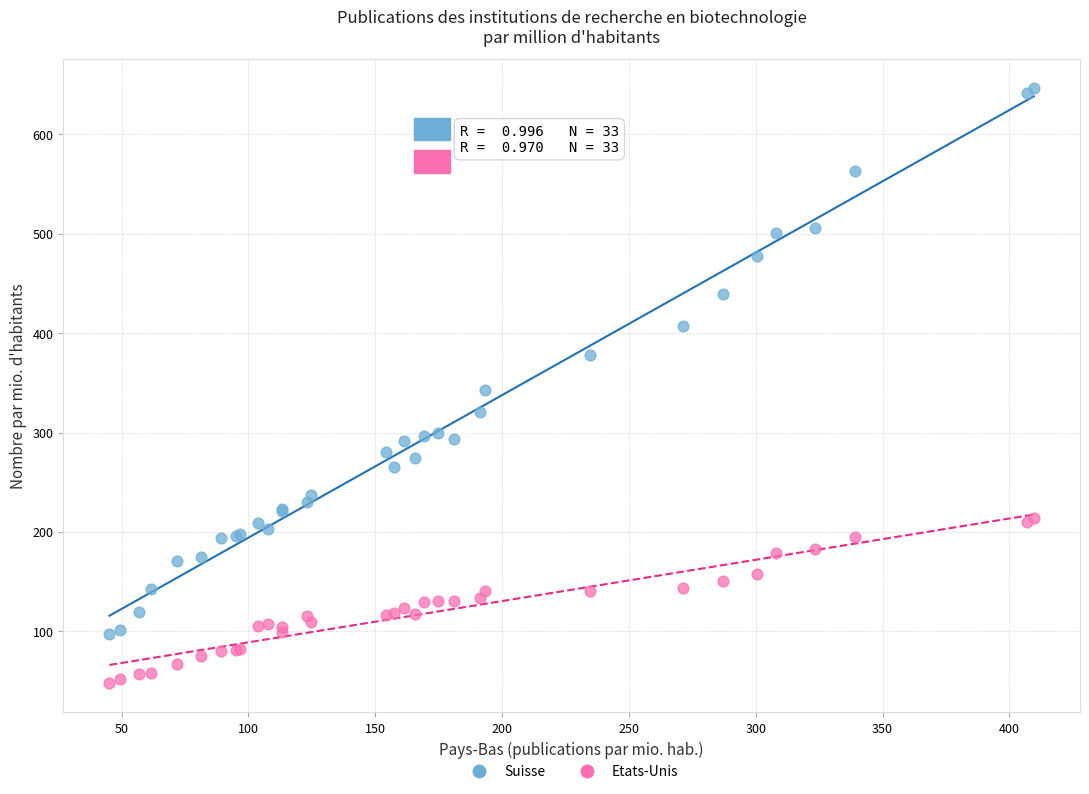

Which series has the widest spread of Y values?

Suisse